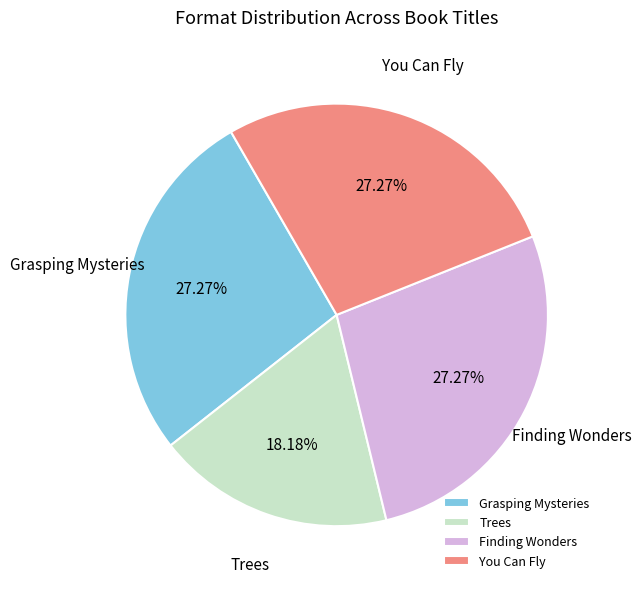

What is the smallest slice in the pie chart?

Trees